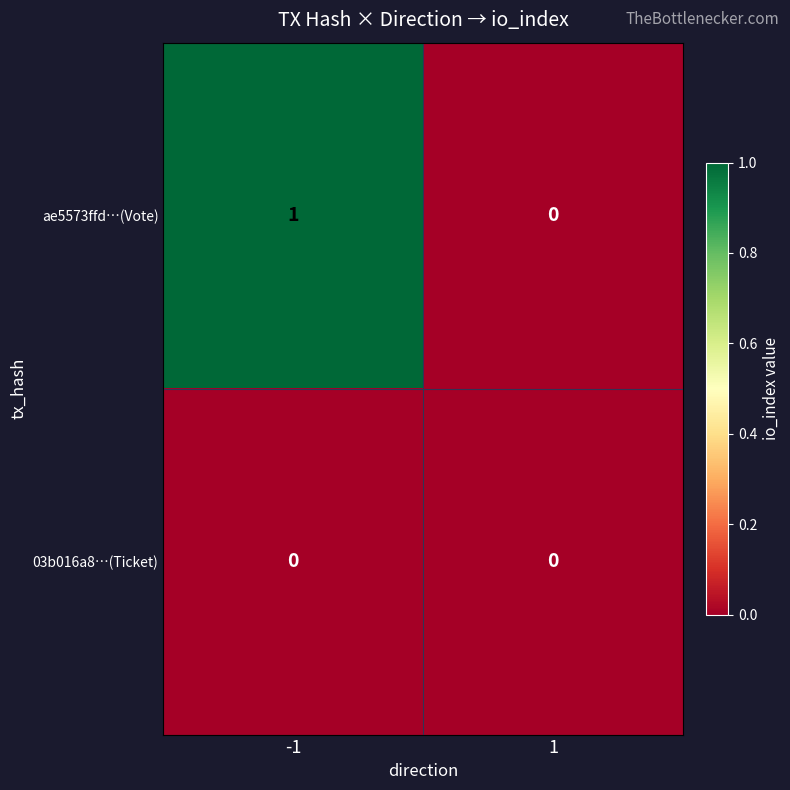

Which series has the largest range (max minus min)?

ae5573ffd…(Vote)